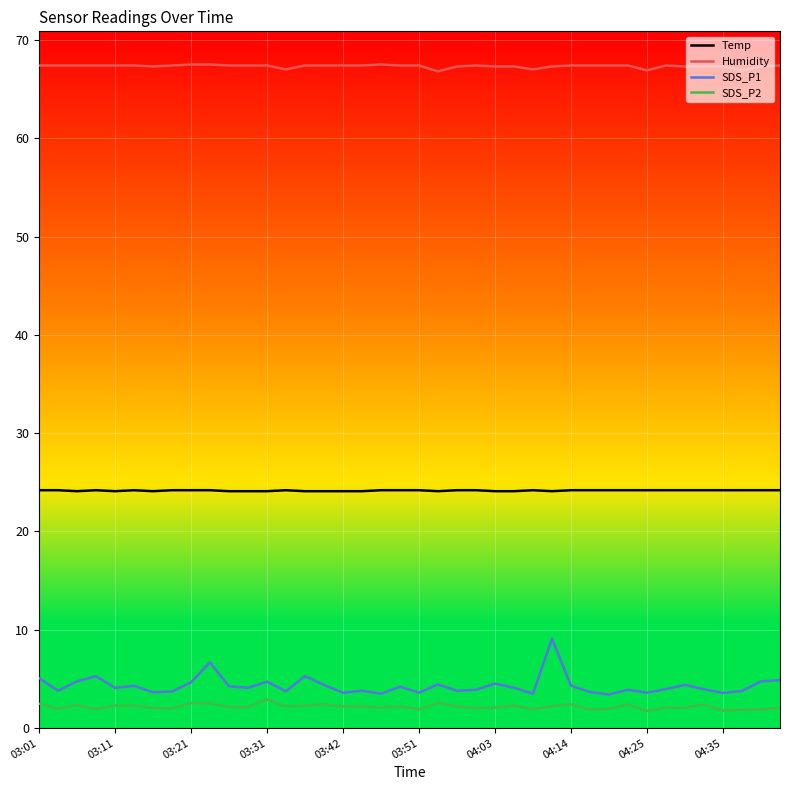

True or false: Temp and SDS_P2 cross at least once.

False